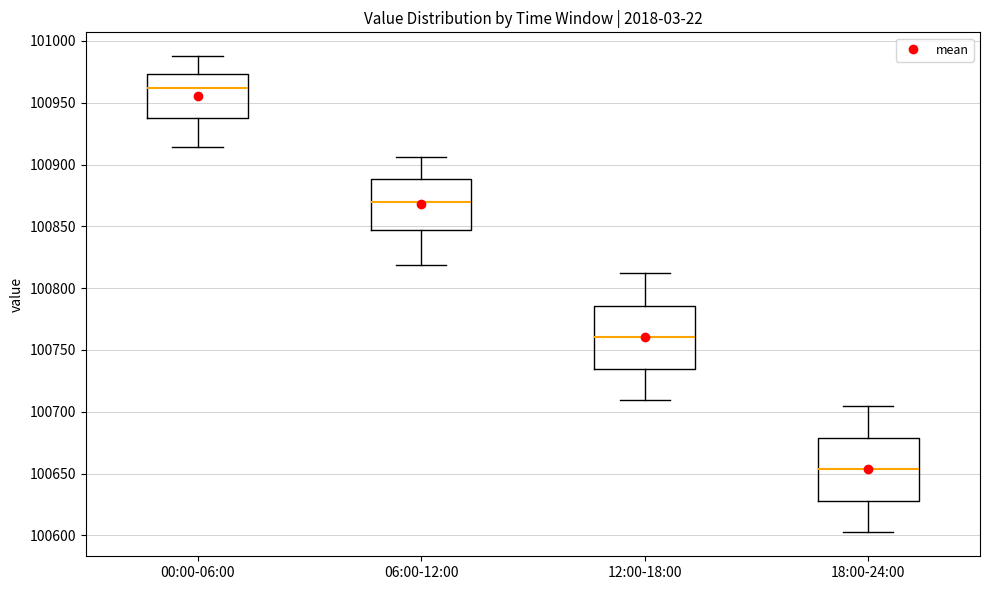

Reading left to right, read every box against the y-axis: the position of its median line, the range the box covers, and the ends of its whiskers. The values are not printed on the chart, so give them approximately, as read against the axis.

00:00-06:00: median 100960, box 100935 to 100975, whiskers 100915 to 100990
06:00-12:00: median 100870, box 100845 to 100890, whiskers 100820 to 100905
12:00-18:00: median 100760, box 100735 to 100785, whiskers 100710 to 100810
18:00-24:00: median 100655, box 100630 to 100680, whiskers 100600 to 100705